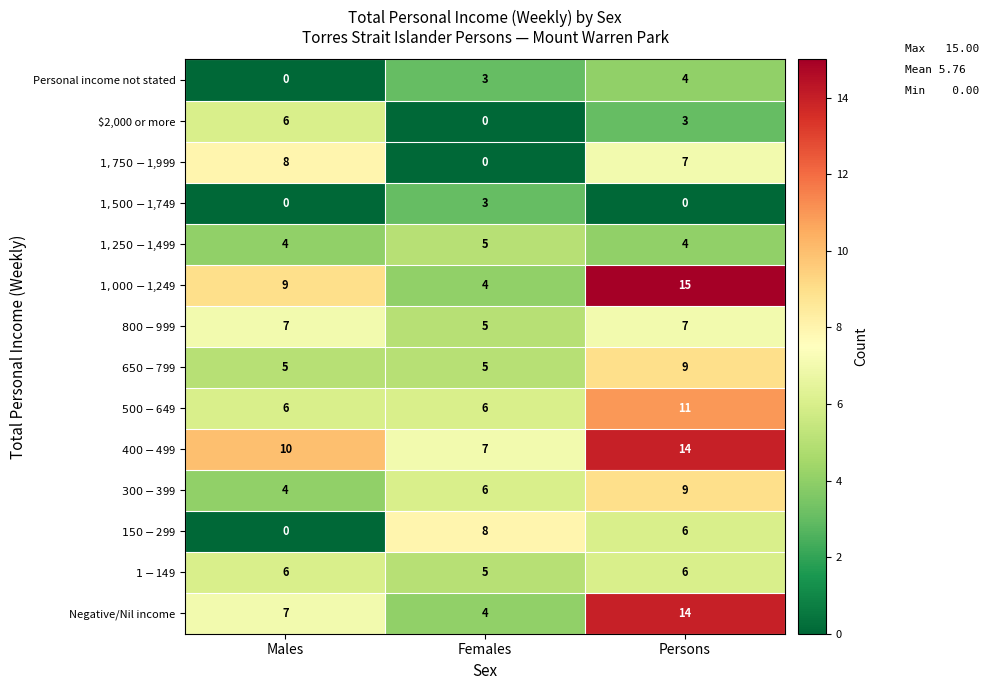

What is the approximate value of Personal income not stated at Females?

3